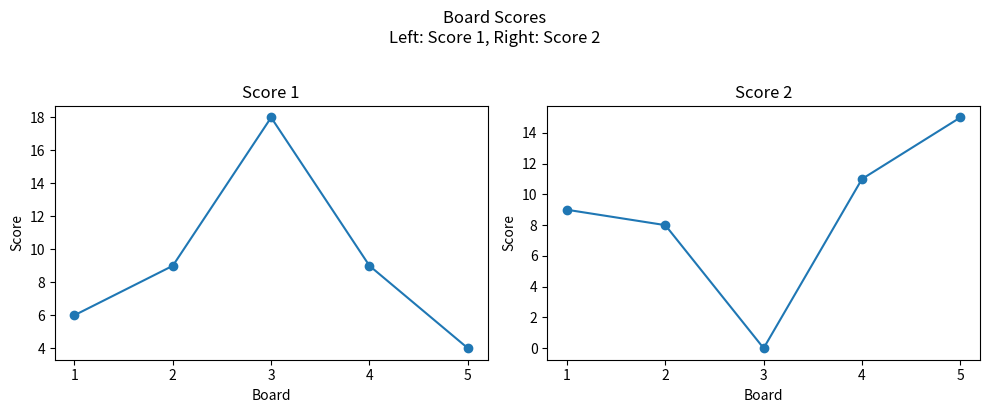

True or false: Score 1 has more than 1 interior local peaks.

False